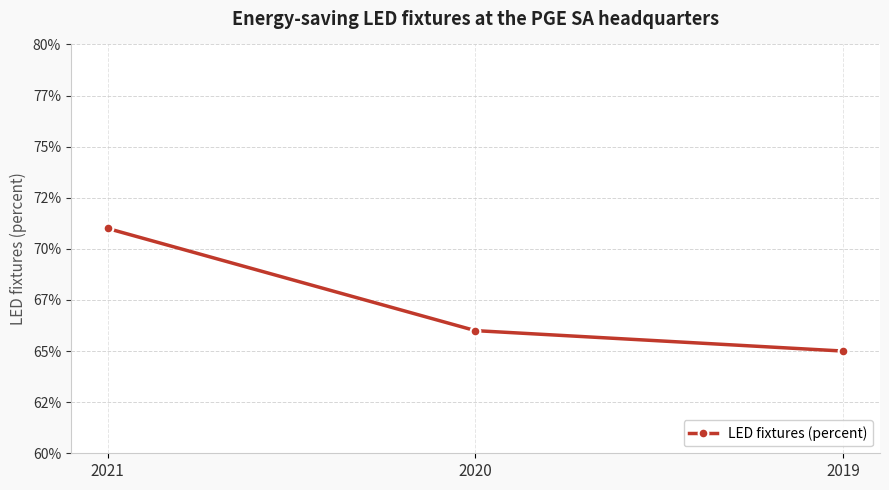

At which category does the chart reach its minimum across all series?

2019